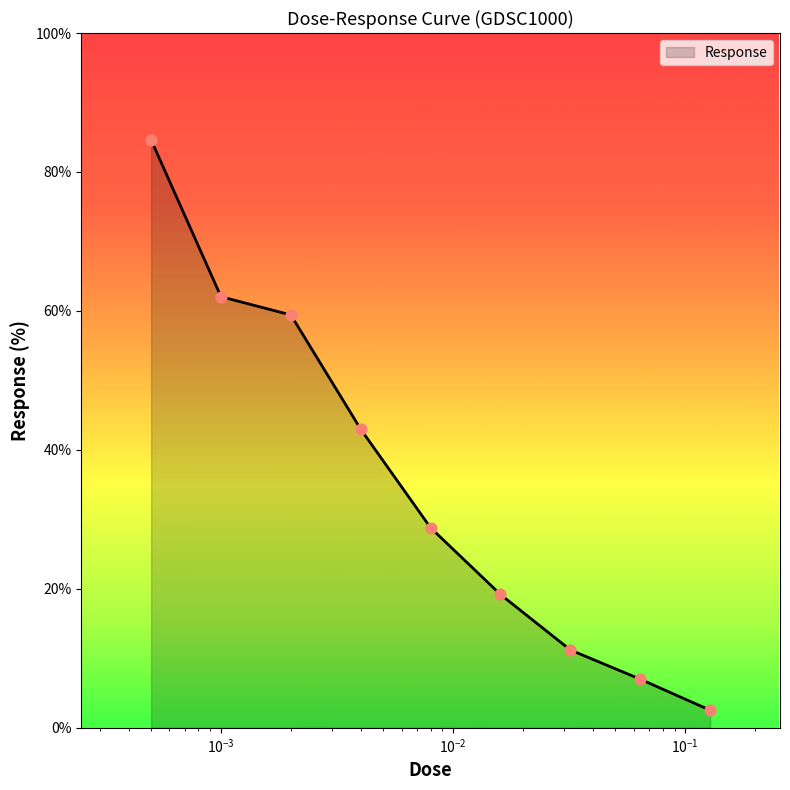

What is the difference between the maximum and minimum values?

82.1